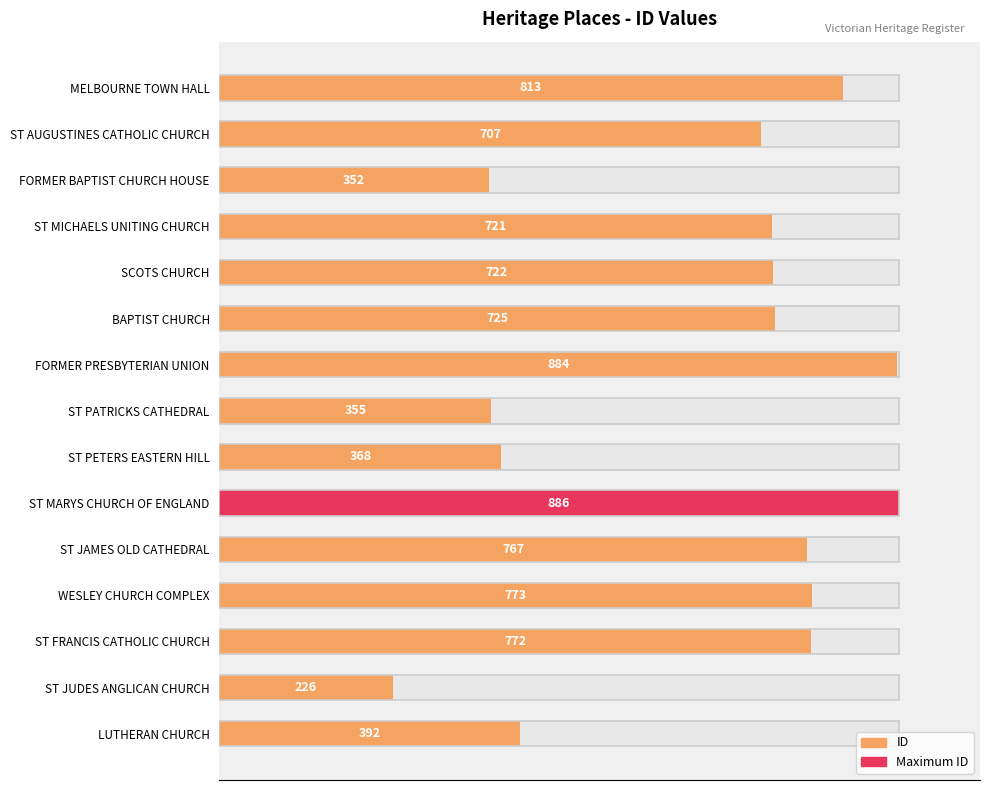

The chart shows a value of 1489 at ST MARYS CHURCH OF ENGLAND. True or false?

False